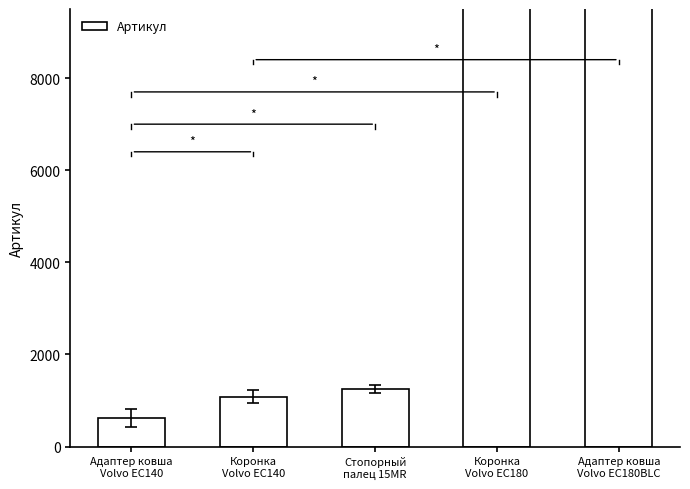

Count the number of categories in the chart.

5